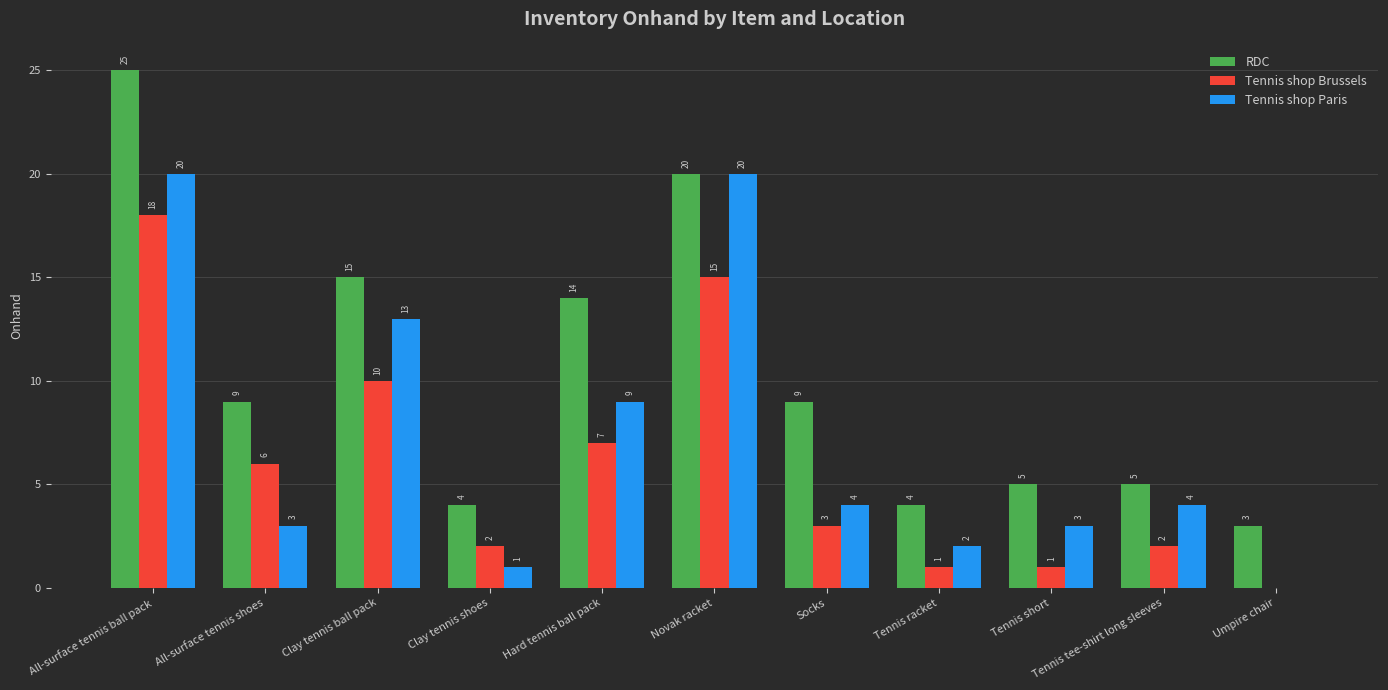

Which series has the largest range (max minus min)?

RDC